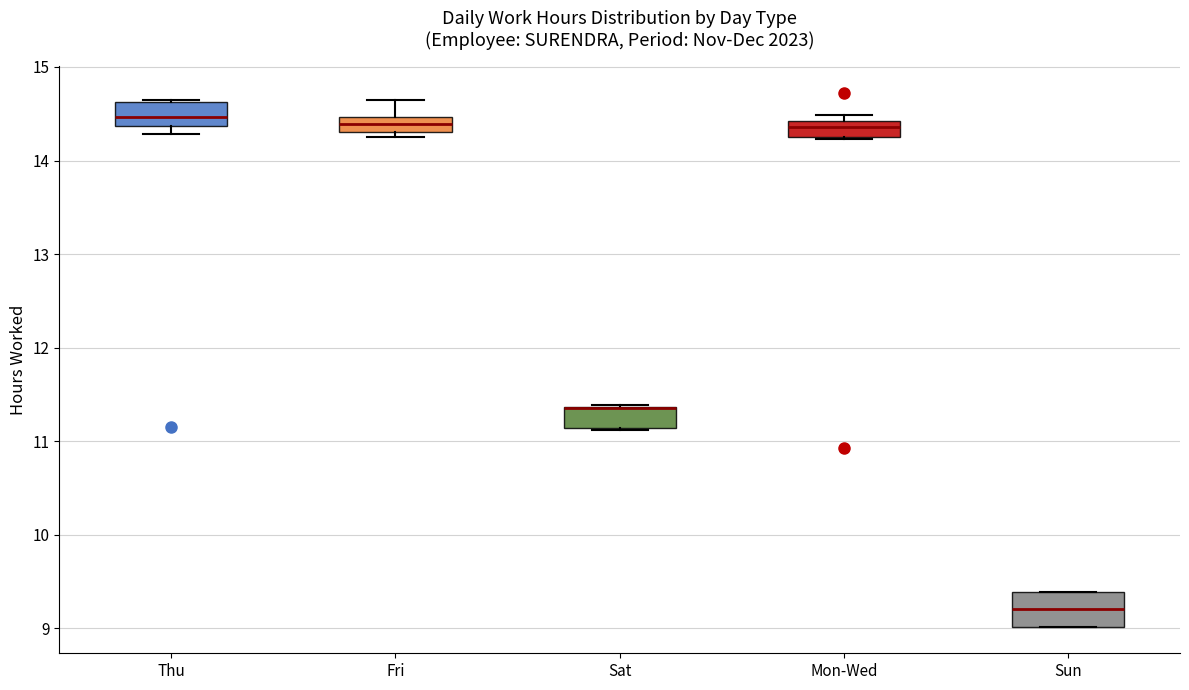

Where is the lower edge of the box for Sun on the y-axis? The values are not printed on the chart, so give them approximately, as read against the axis.

9.0